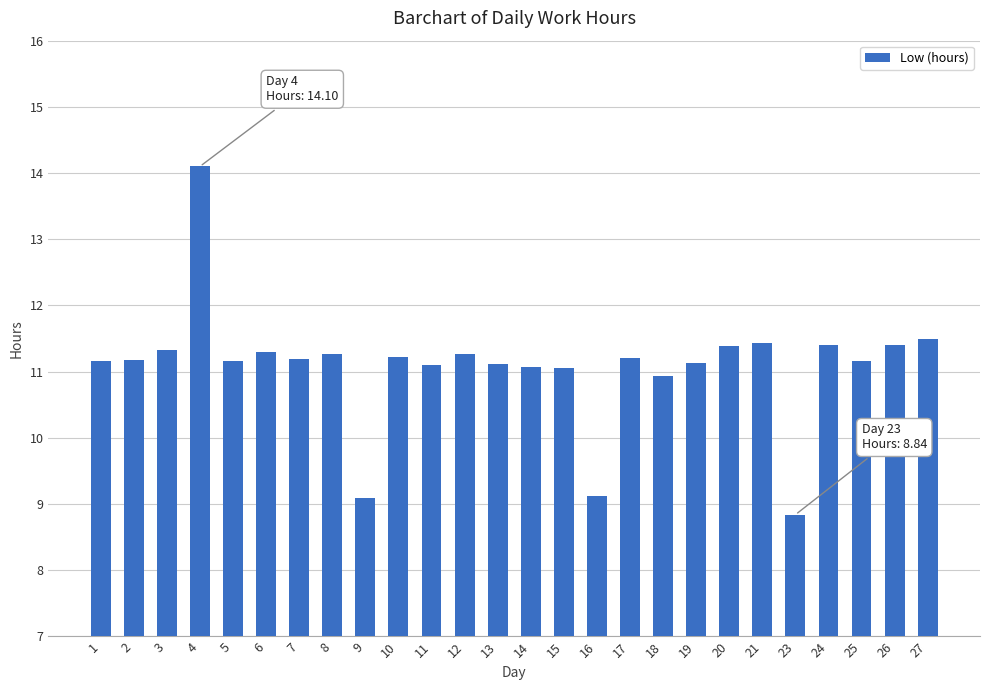

What is the maximum value shown in the chart?

14.1